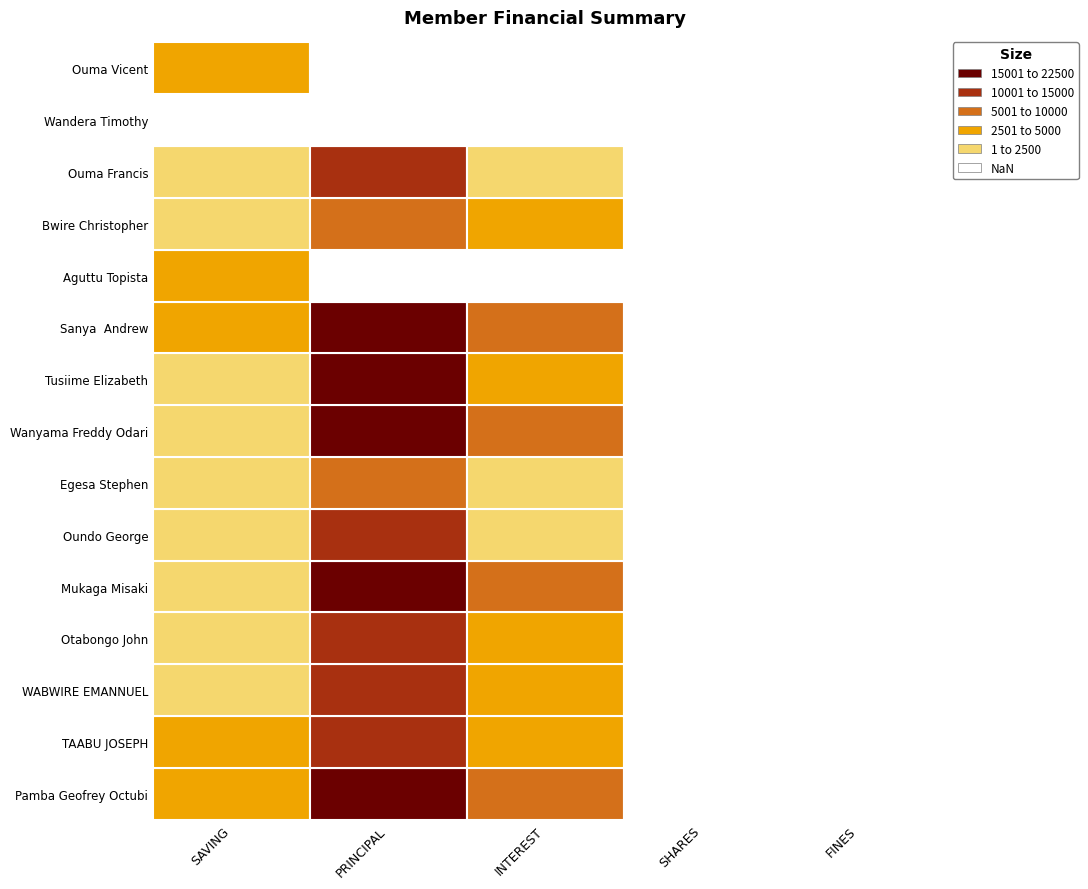

What is the sum of the Ouma Francis values at SAVING and INTEREST?

4300